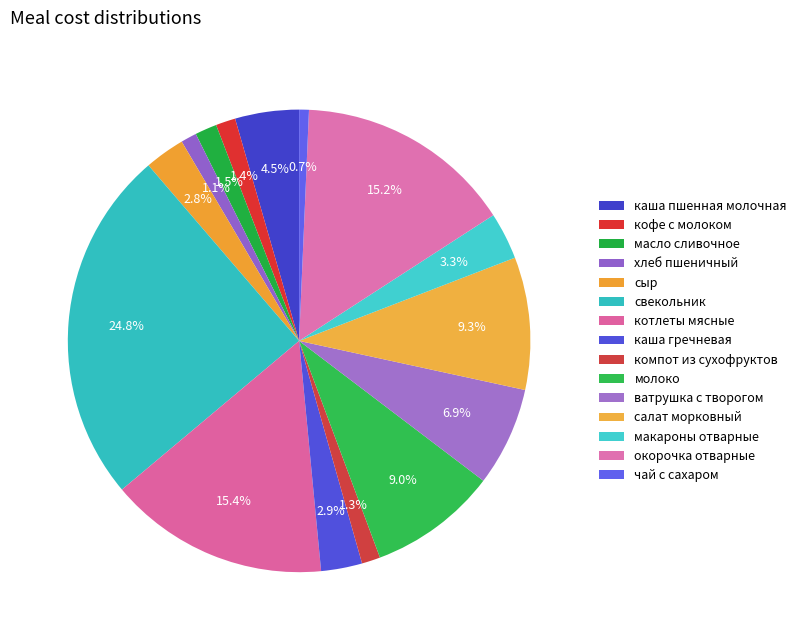

To the nearest percent, what percentage of the pie is компот из сухофруктов?

1%